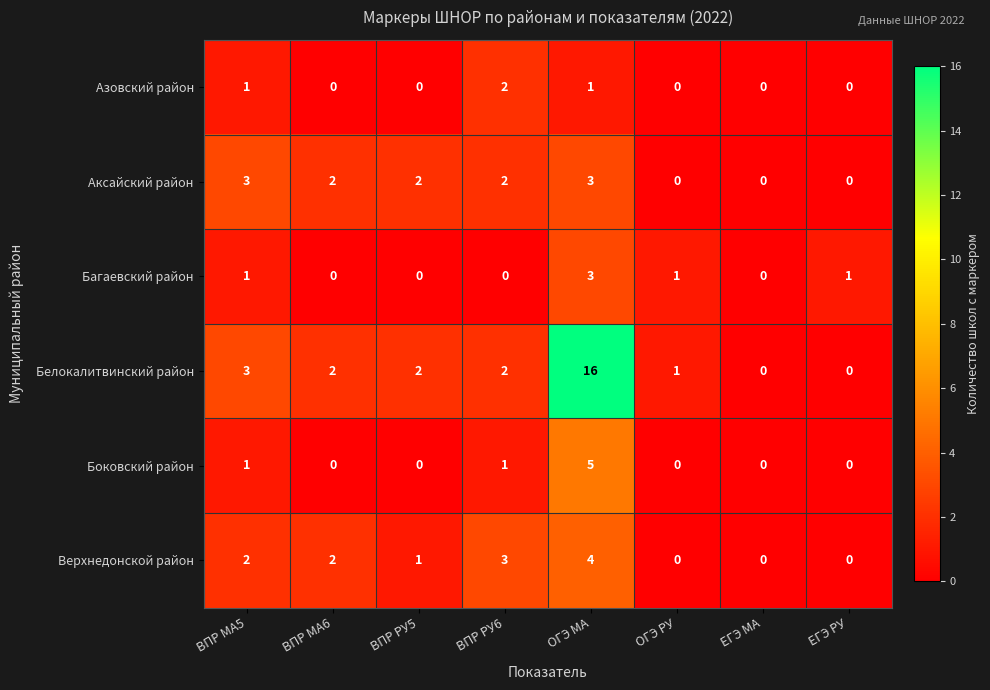

Which series has the largest range (max minus min)?

Белокалитвинский район